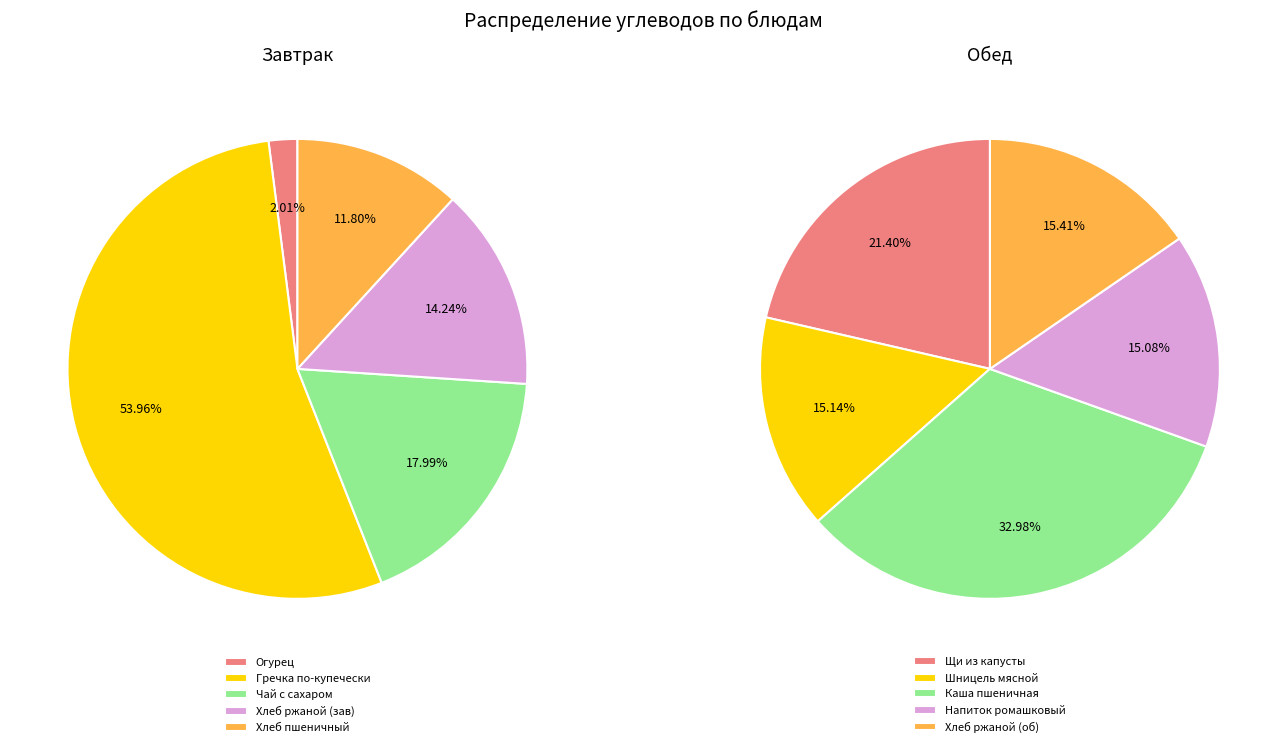

To the nearest percent, what portion does Хлеб ржаной represent?

14%